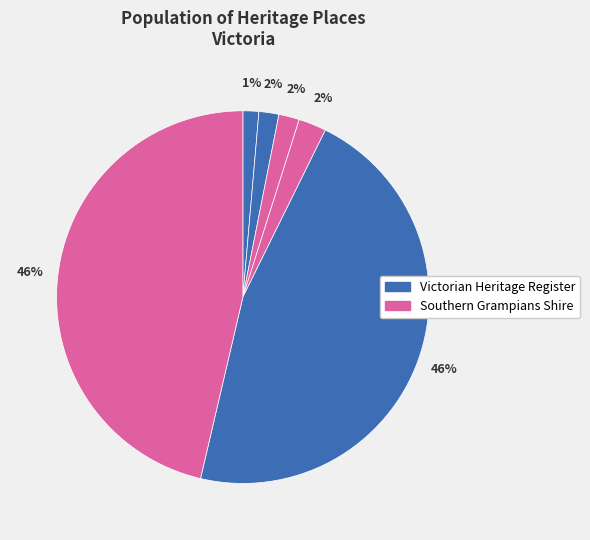

Does any single category account for the majority?

No